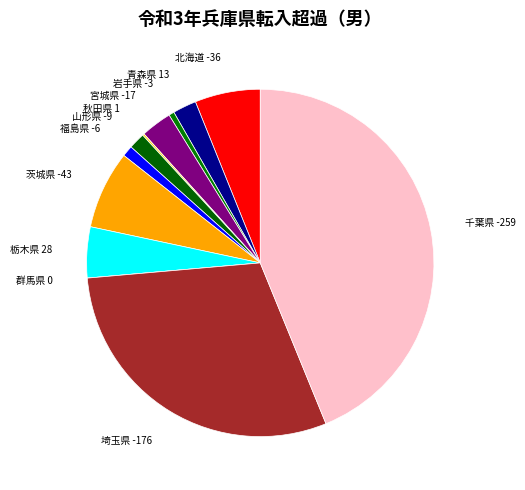

Which has a higher value, 山形県 -9 or 北海道 -36?

北海道 -36